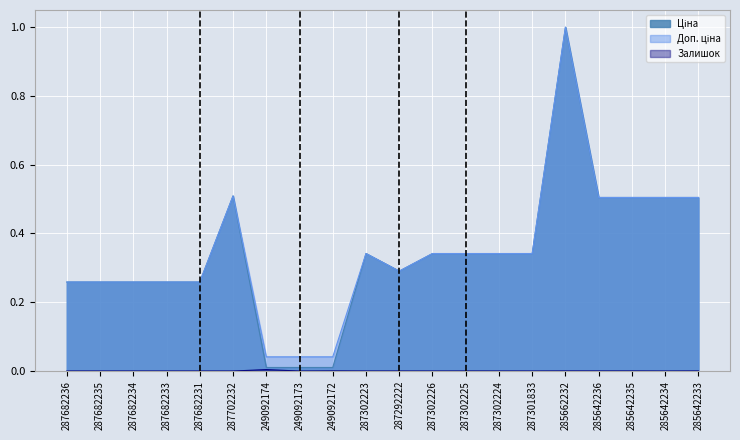

At which category does Ціна reach its first local peak?

287702232